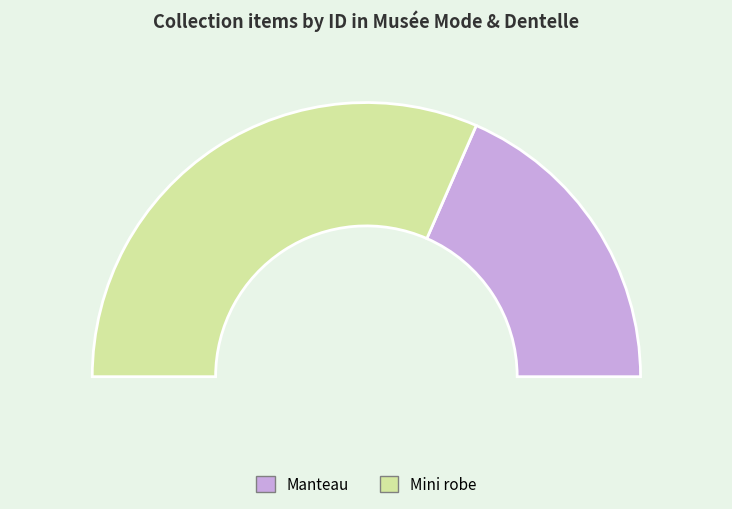

How many segments does this pie chart have?

2